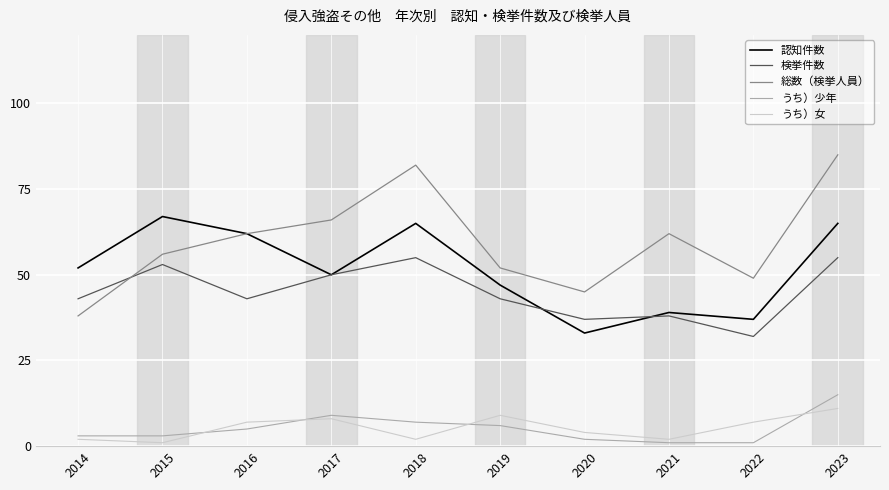

Which series has the largest total across all categories?

総数（検挙人員）